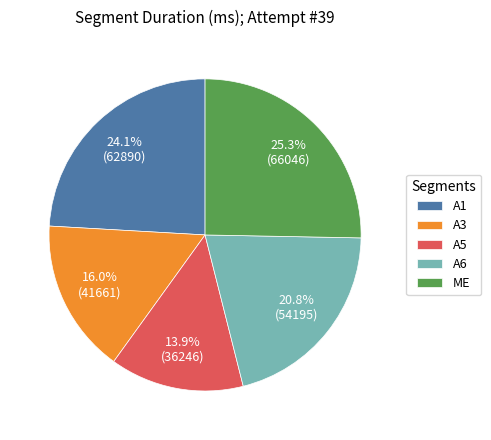

Is there a majority slice in this chart?

No